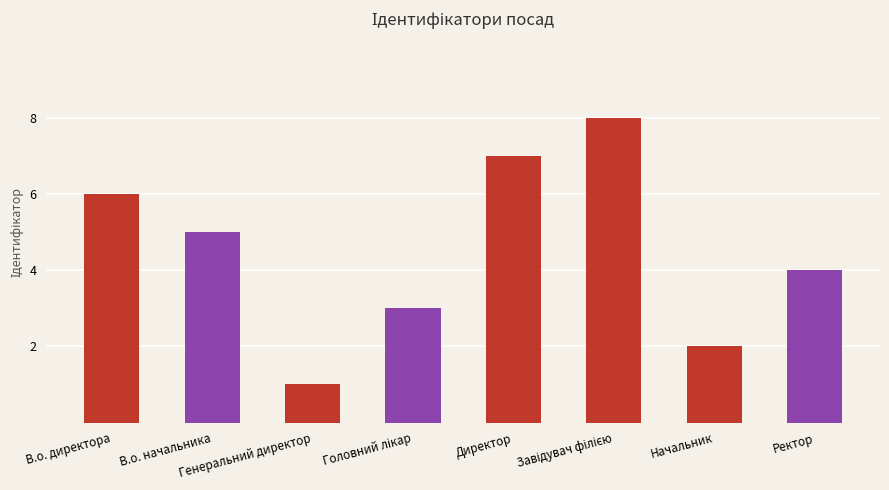

Reading left to right, what are all the values shown in this chart?

6	5	1	3	7	8	2	4